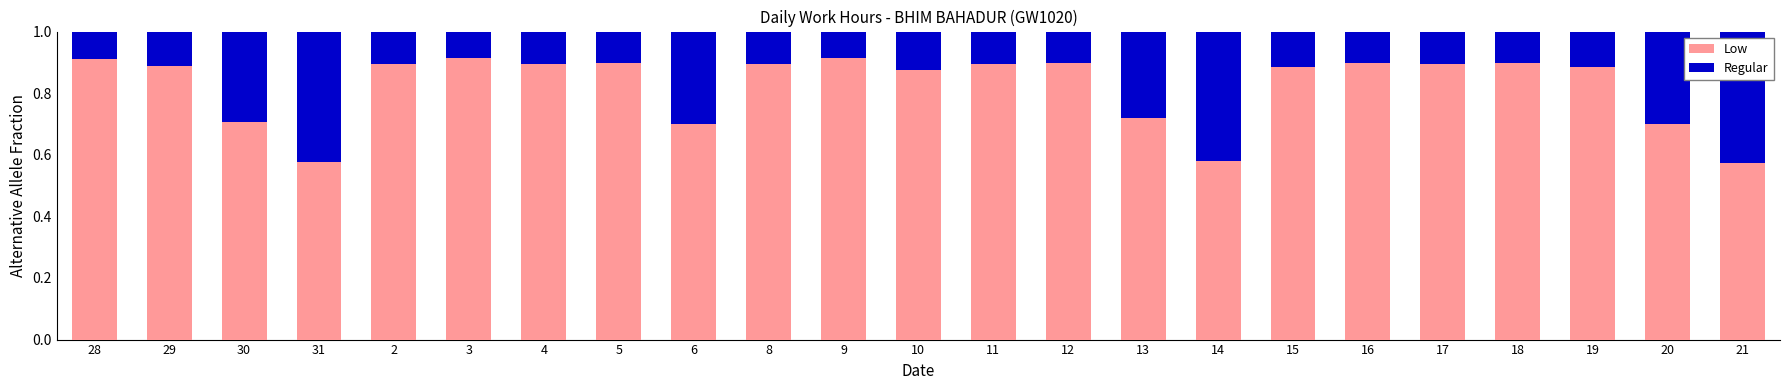

What is the total value across all series at 20?

1.0